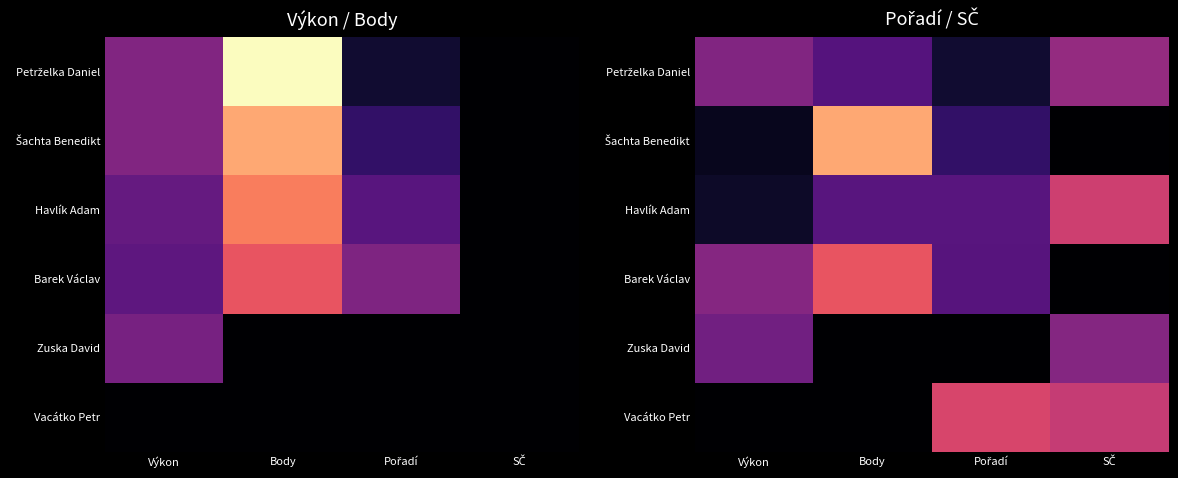

At Výkon, list the series in order from largest to smallest.

Barek Václav, Petrželka Daniel, Zuska David, Havlík Adam, Šachta Benedikt, Vacátko Petr